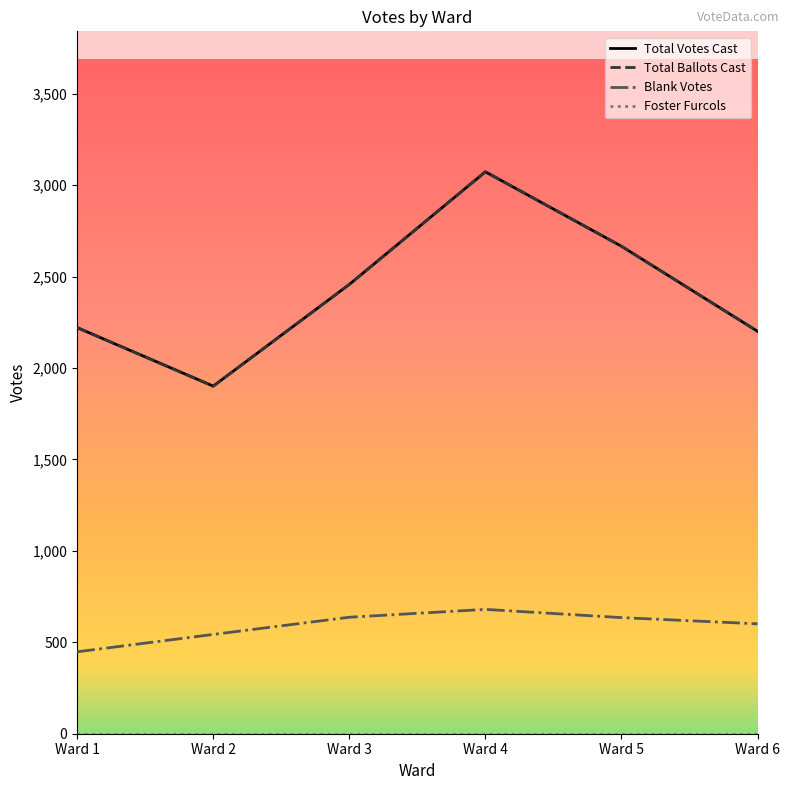

Which has a higher value, Ward 1 or Ward 6?

Ward 1